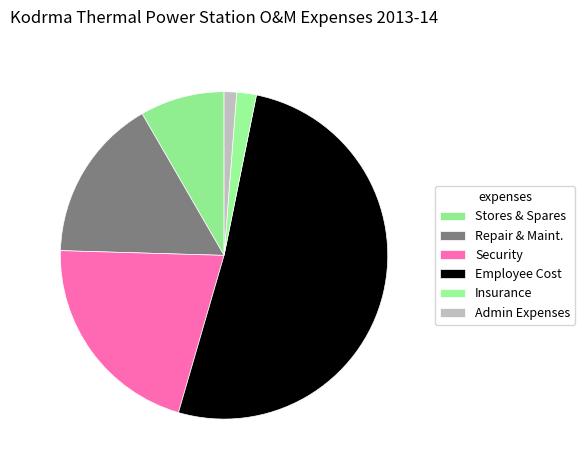

How many slices are in this pie chart?

6